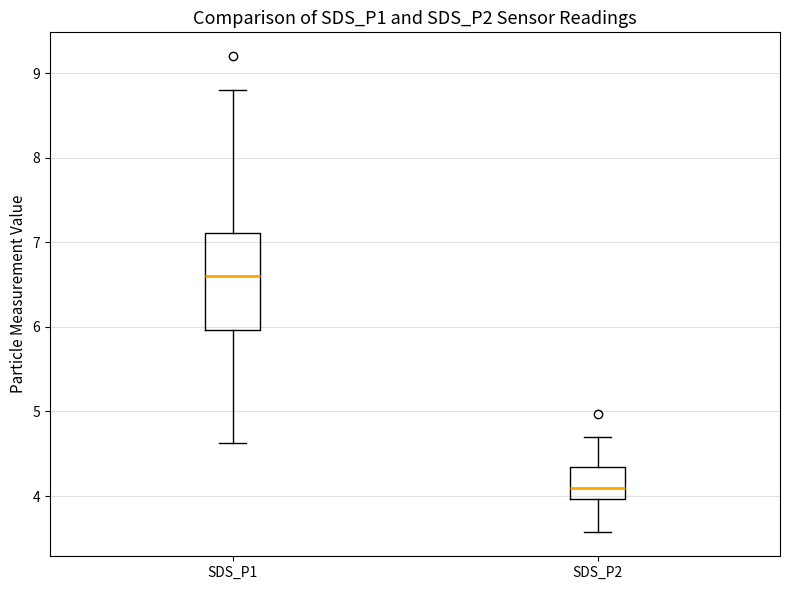

Reading left to right, read every box against the y-axis: the position of its median line, the range the box covers, and the ends of its whiskers. The values are not printed on the chart, so give them approximately, as read against the axis.

SDS_P1: median 6.6, box 6.0 to 7.1, whiskers 4.6 to 8.8
SDS_P2: median 4.1, box 4.0 to 4.3, whiskers 3.6 to 4.7